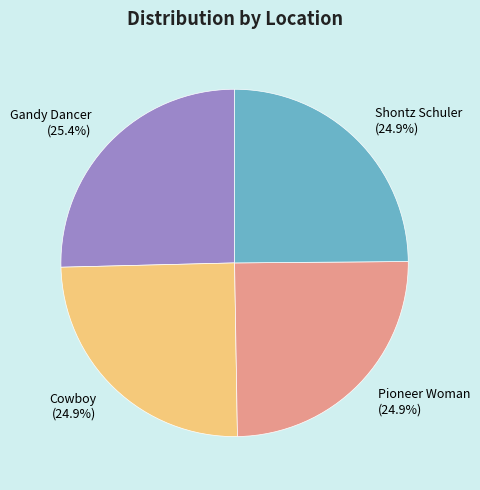

Does any single category account for the majority?

No